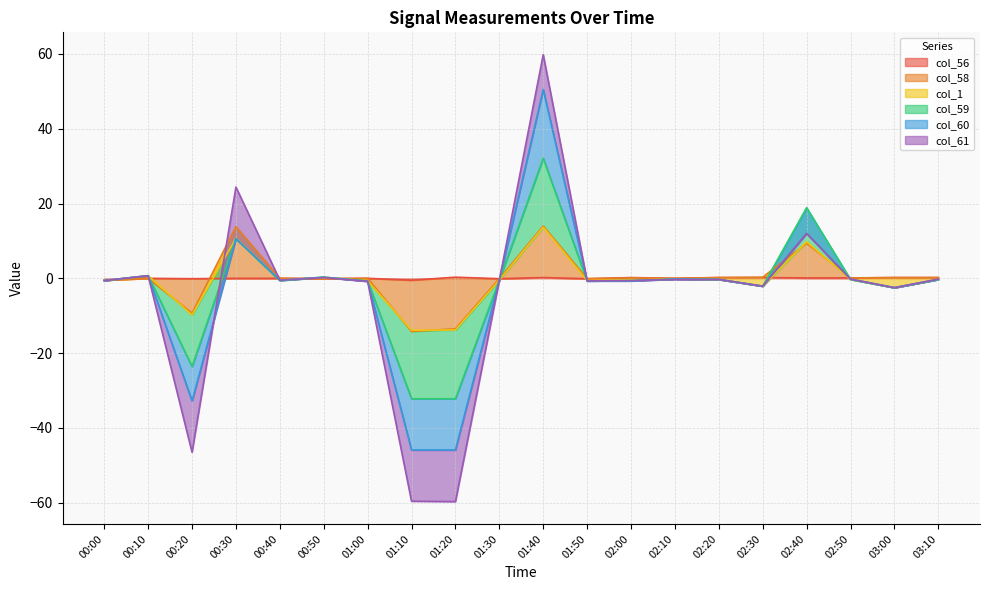

Is it true that col_56 equals 0.3 at 01:20?

True